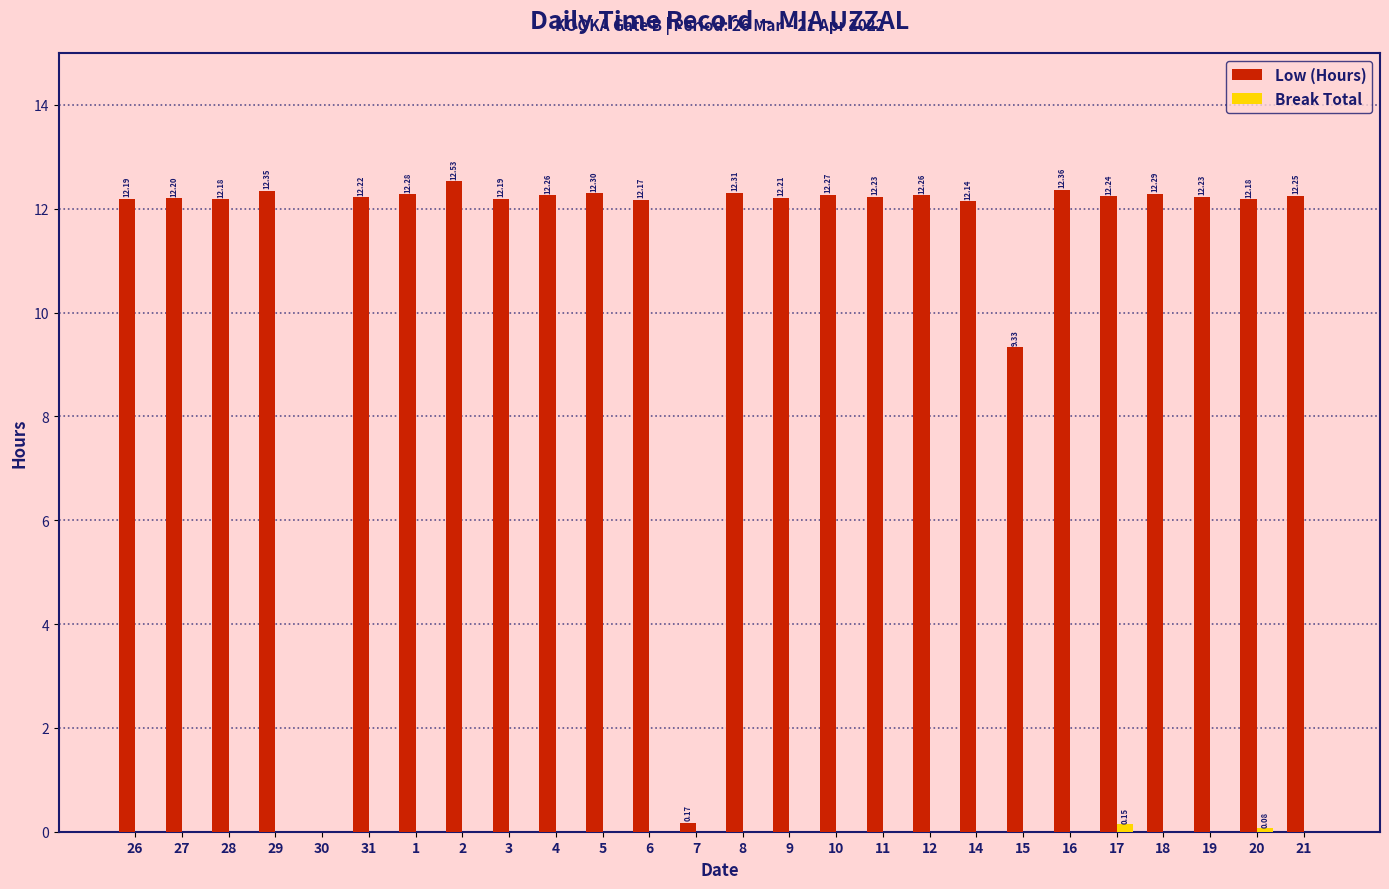

What are all the series names shown in the legend?

Low (Hours), Break Total